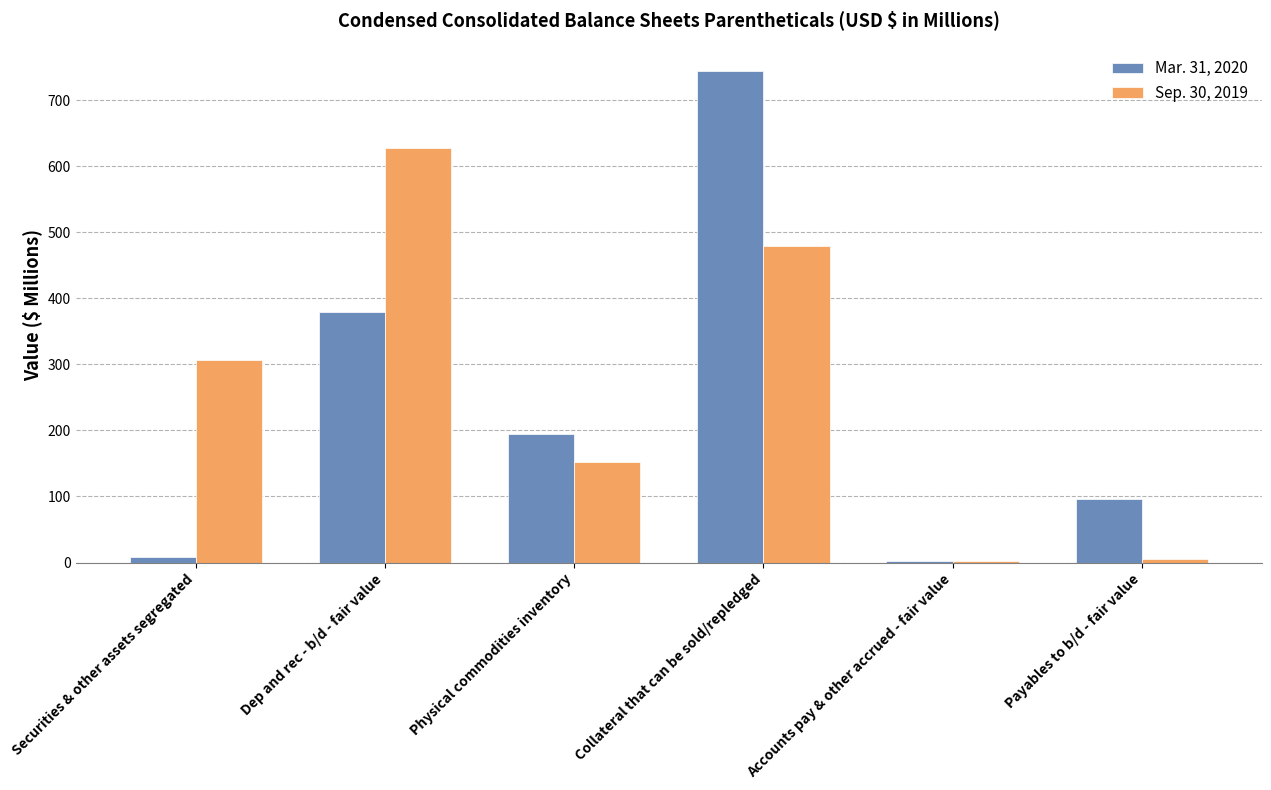

Is the value of Sep. 30, 2019 at Physical commodities inventory greater than the value of Mar. 31, 2020 at Physical commodities inventory?

No